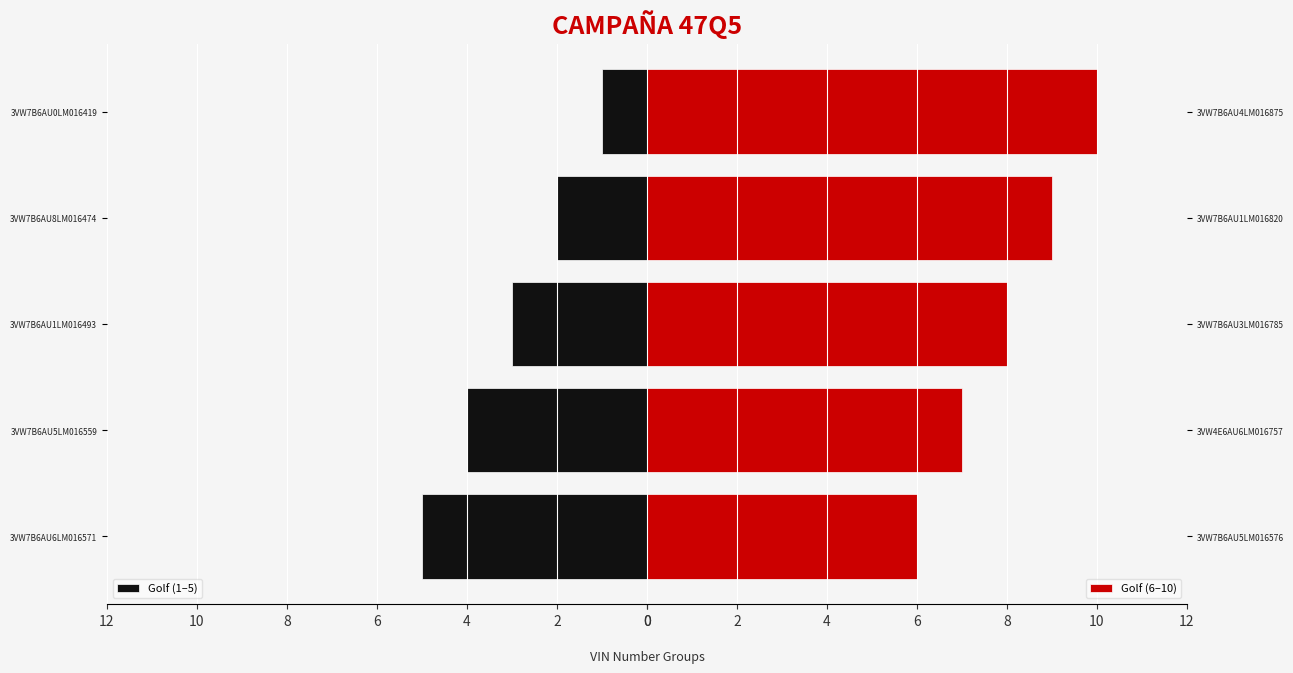

What is the difference between the maximum and minimum values in the Golf (1–5) series?

4